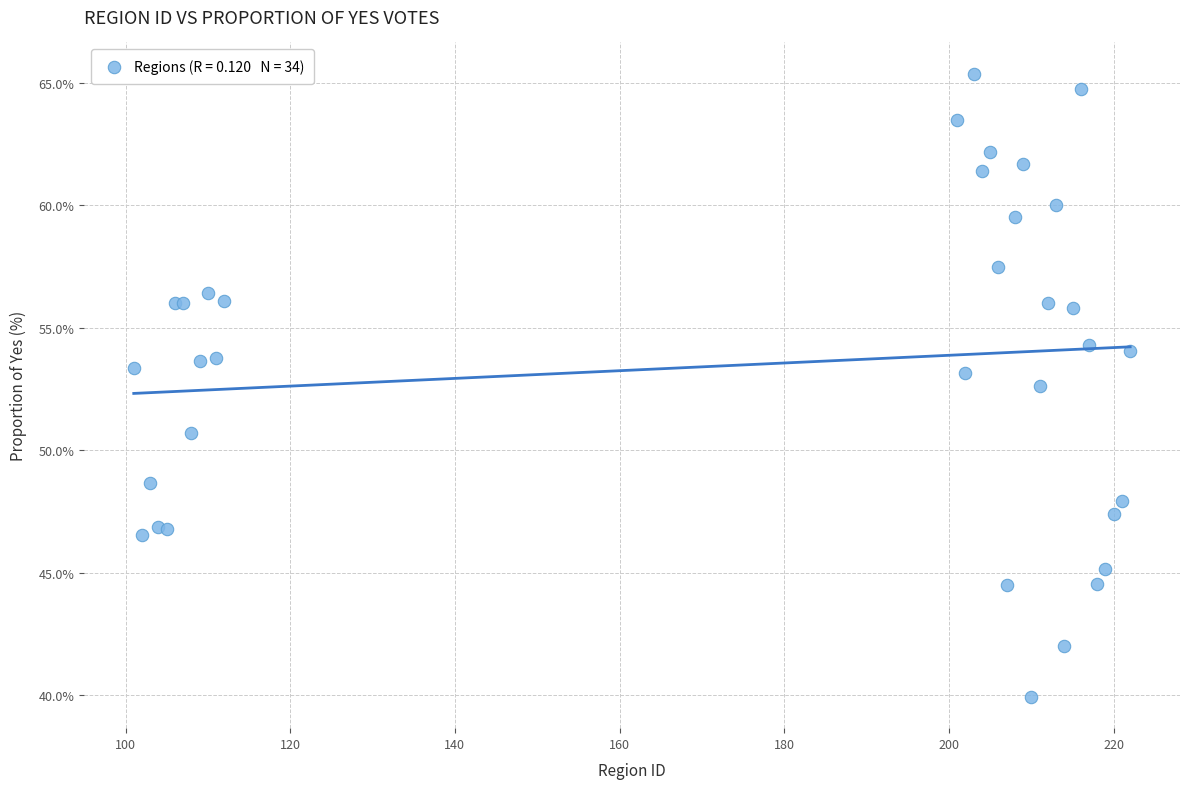

What Y value in the scatter plot is closest to 52?

52.6